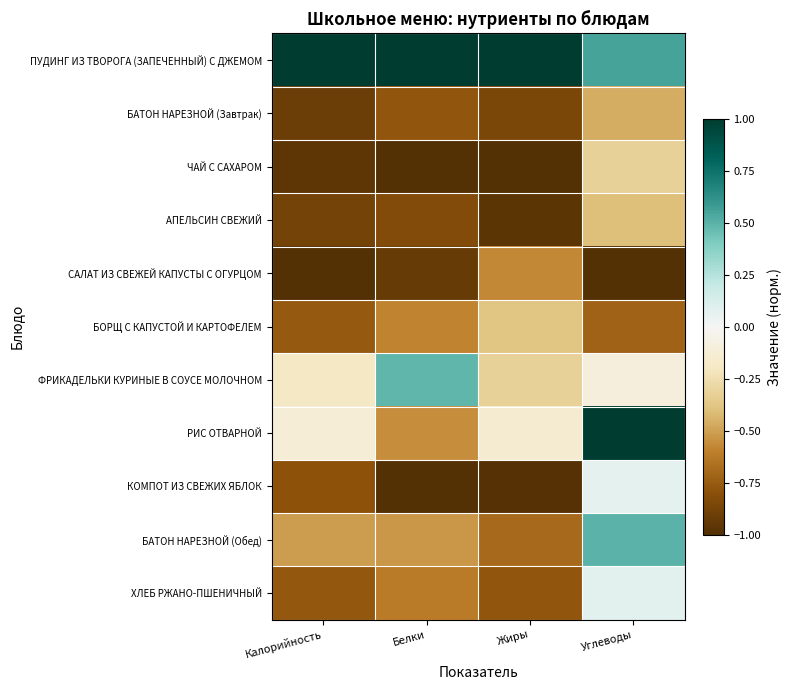

What is the greatest value displayed?

1.0